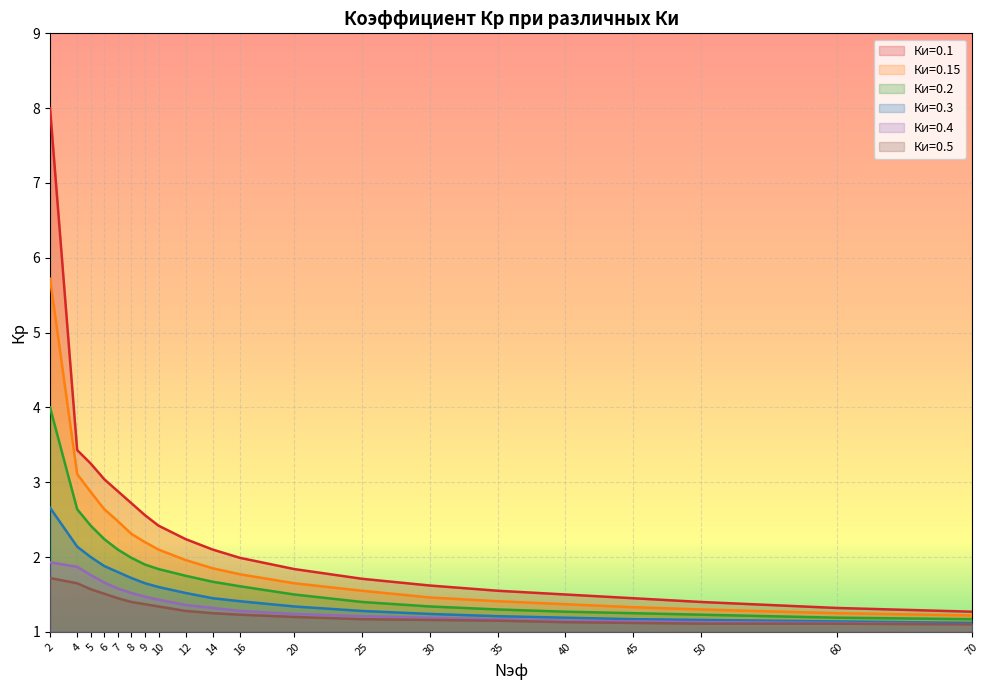

What is the total value across all series at 4?

14.8